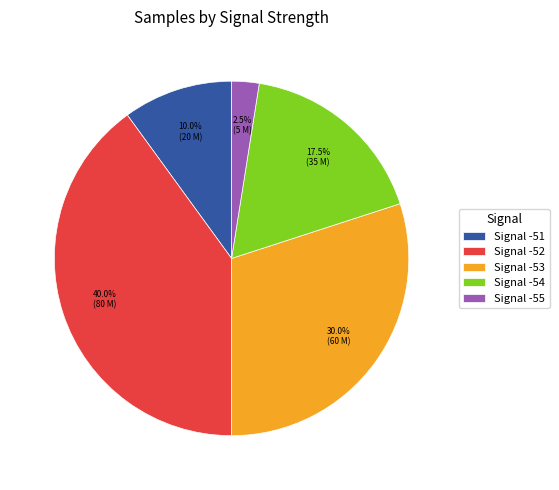

Rank the categories by value from highest to lowest.

Signal -52, Signal -53, Signal -54, Signal -51, Signal -55